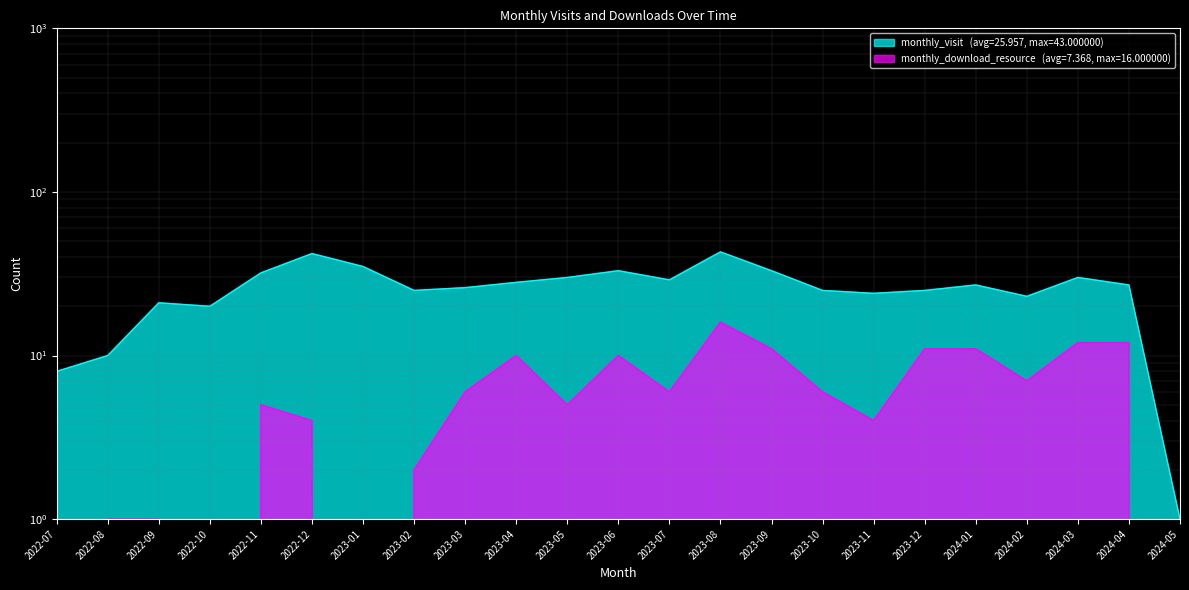

What position from the left is 2023-11?

17